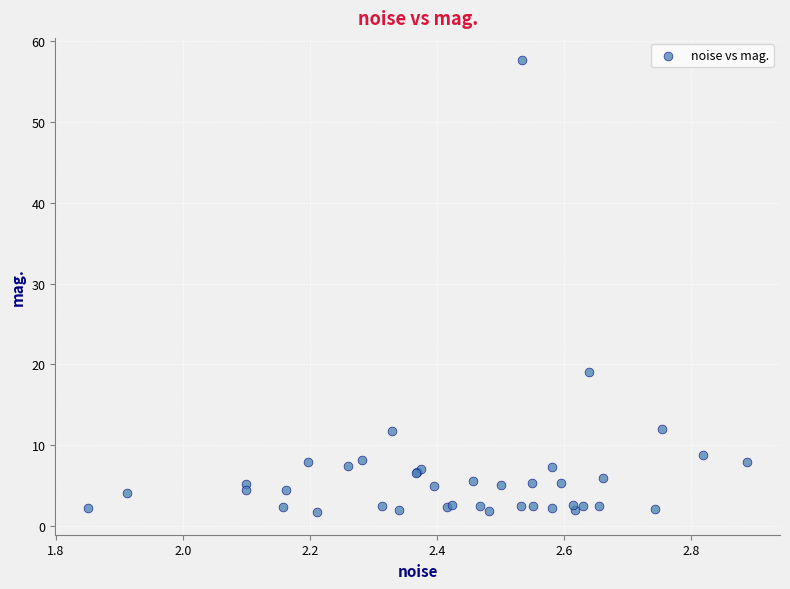

What Y value in the scatter plot is closest to 29?

19.0